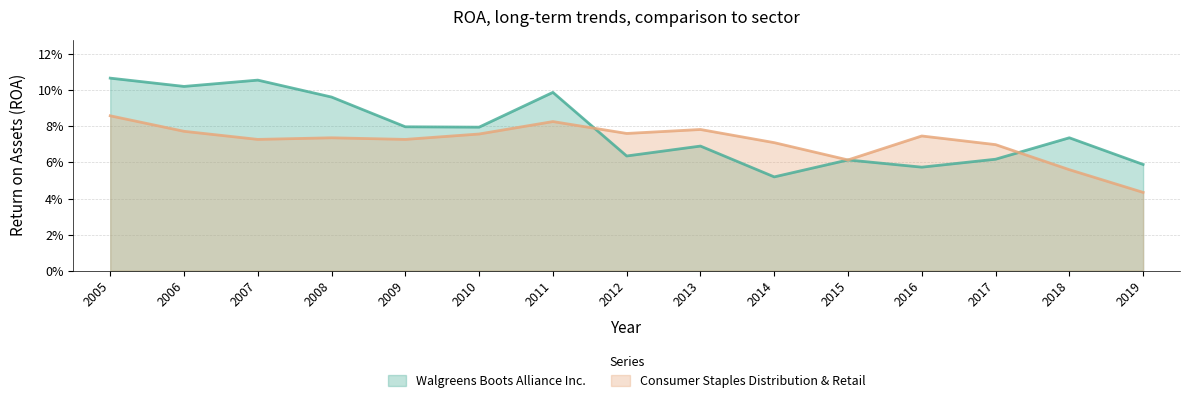

The Walgreens Boots Alliance Inc. series shows 0.1 at 2005. True or false?

True